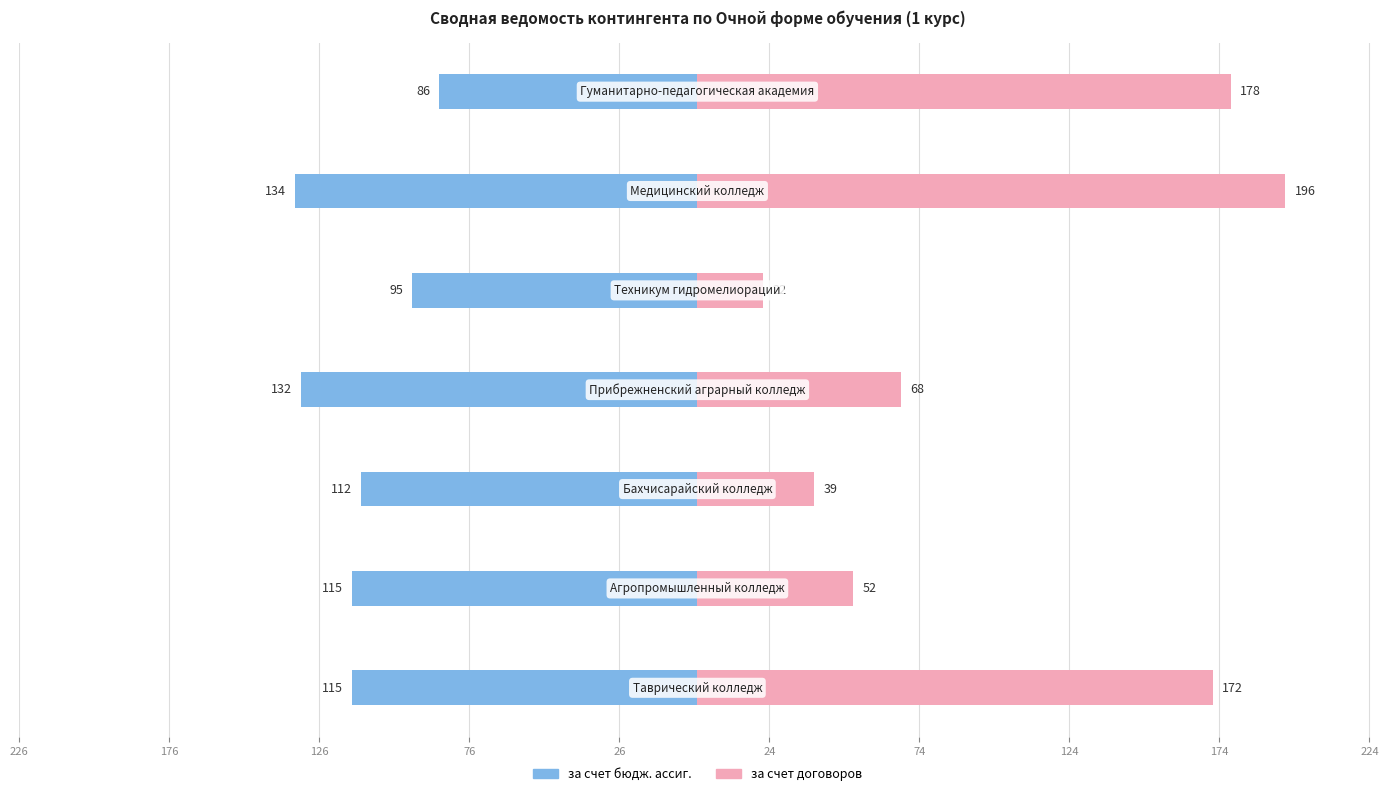

How many bars are there in total?

14